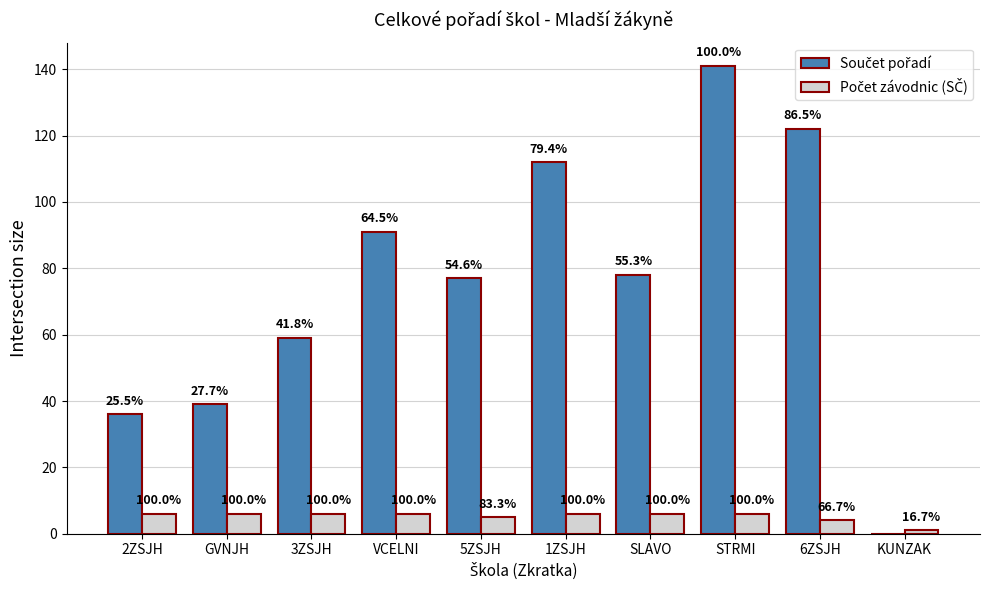

Rank the categories by Součet pořadí value from lowest to highest.

KUNZAK, 2ZSJH, GVNJH, 3ZSJH, 5ZSJH, SLAVO, VCELNI, 1ZSJH, 6ZSJH, STRMI